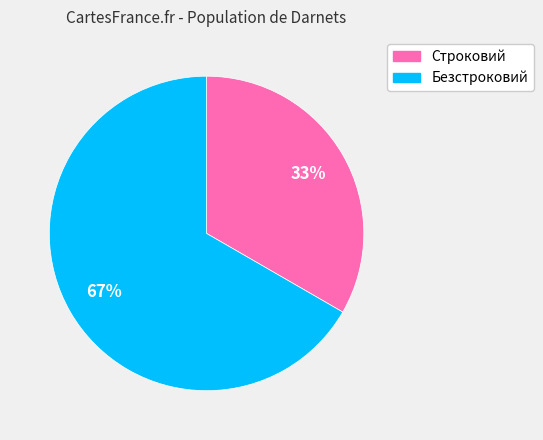

Is Строковий the majority of the pie?

No